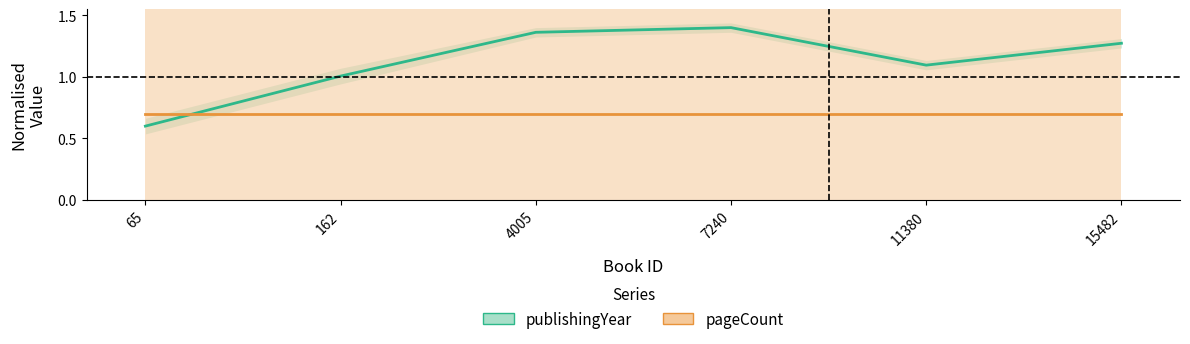

Where is the first local minimum for publishingYear?

11380